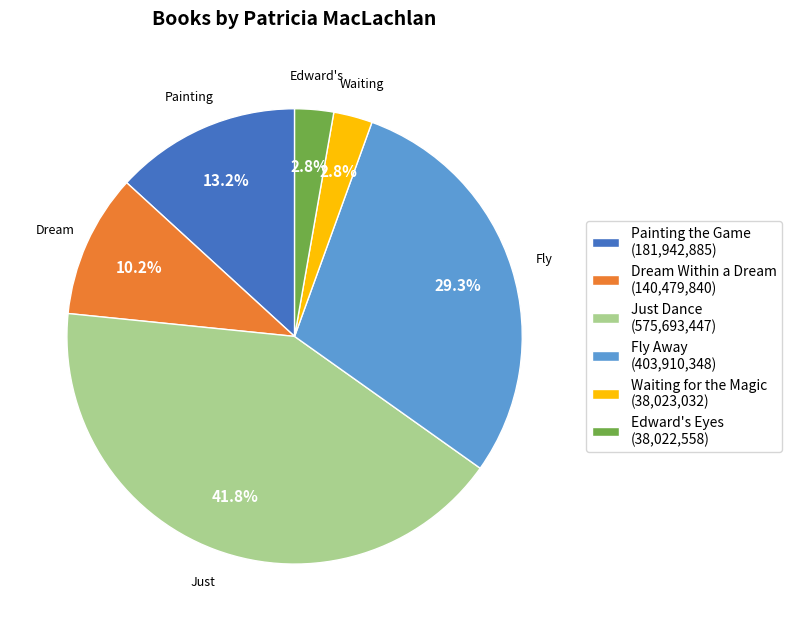

Approximately how many times larger is the value at Painting the Game (181,942,885) compared to Fly Away (403,910,348)?

0.5